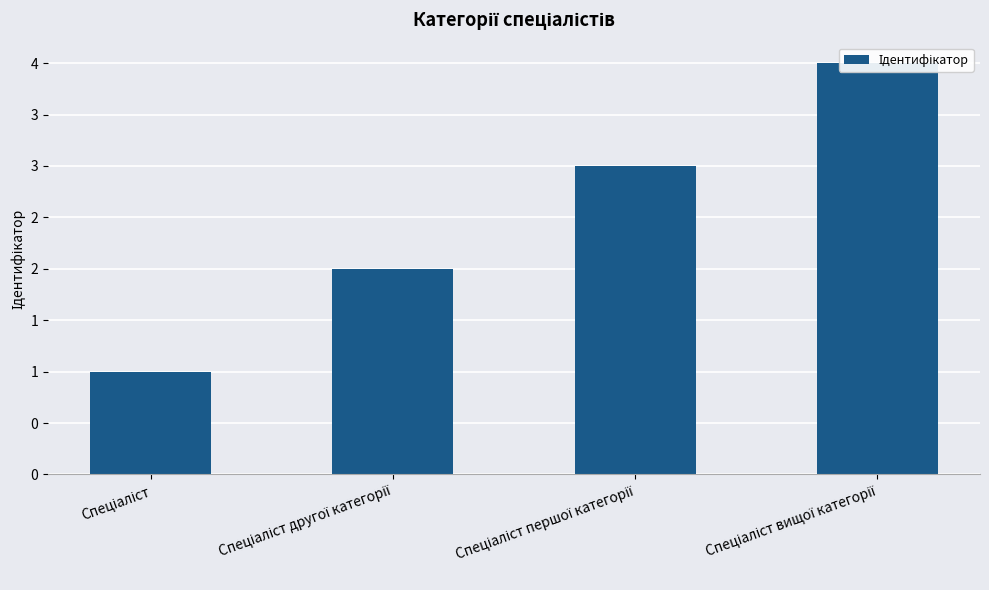

List the labels in order of value, smallest first.

Спеціаліст, Спеціаліст другої категорії, Спеціаліст першої категорії, Спеціаліст вищої категорії